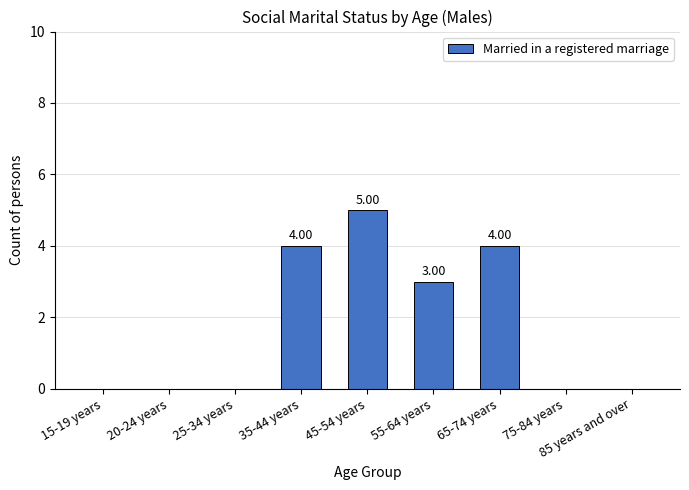

What is the change in value from 35-44 years to 45-54 years?

+1